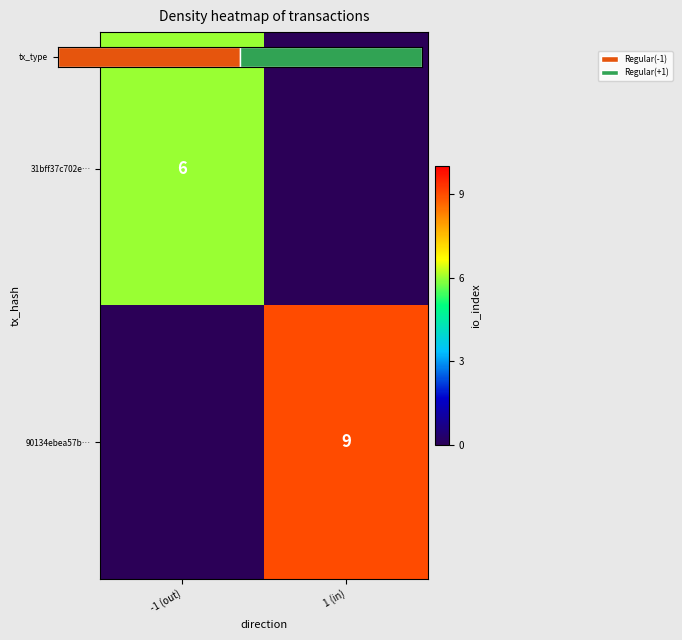

What is the total value across all series at -1 (out)?

6